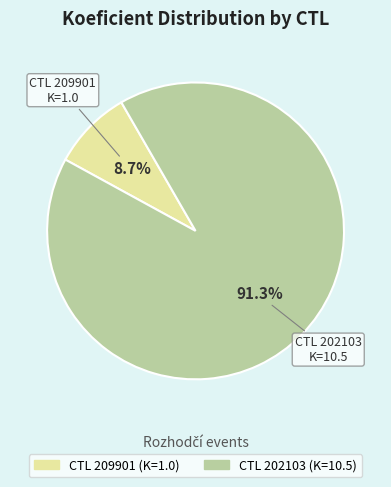

How many segments does this pie chart have?

2